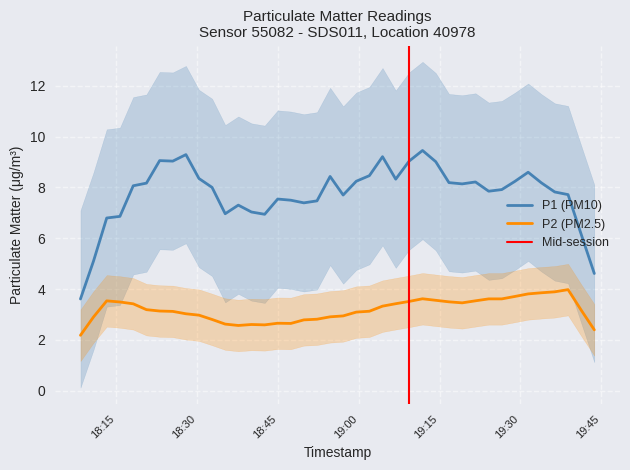

What is the maximum value for P2 (PM2.5)?

4.0